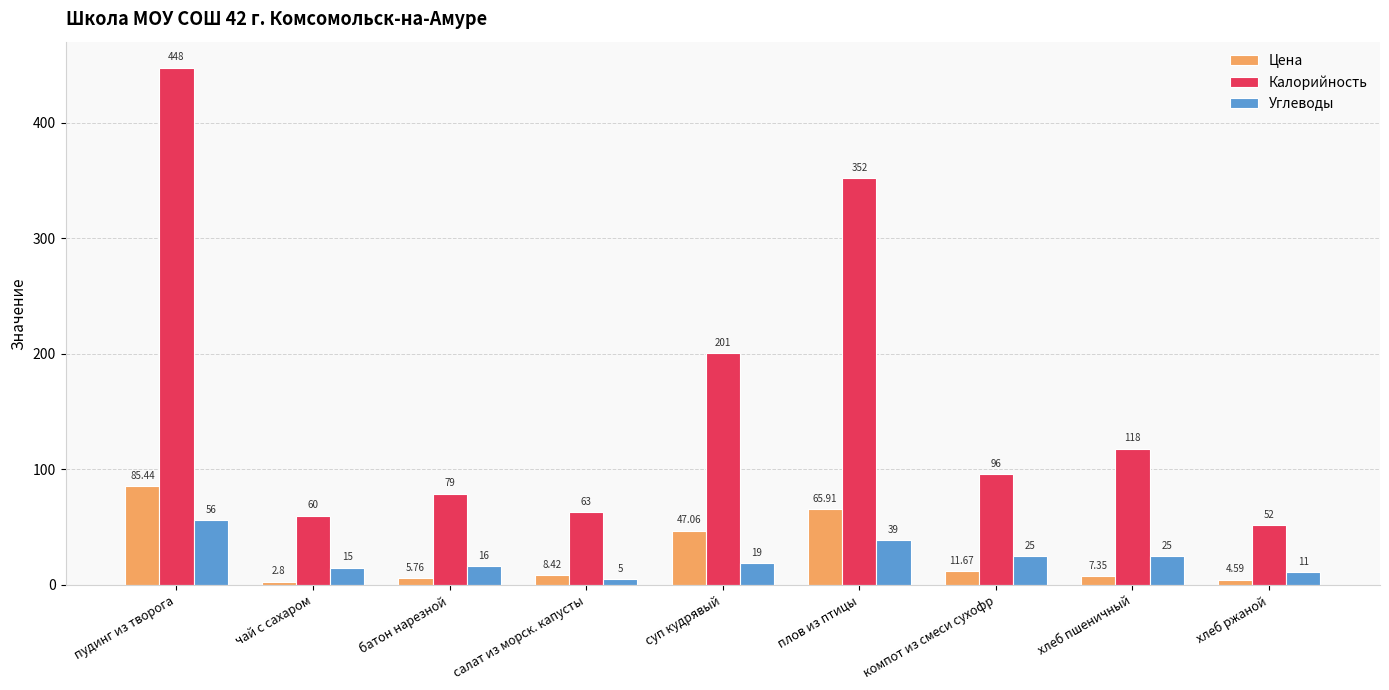

What is the difference between the second highest and minimum values in the Калорийность series?

300.0